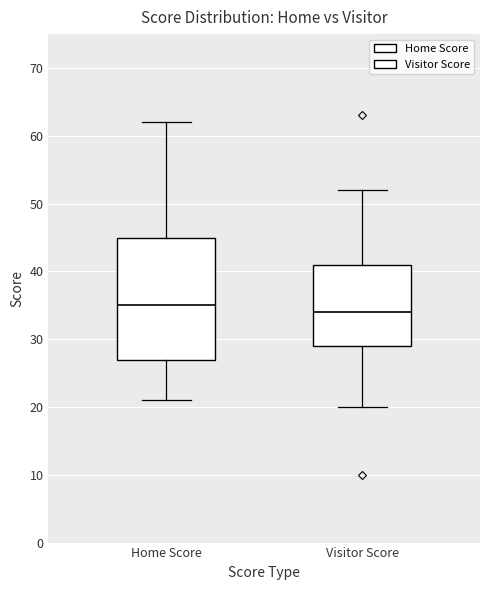

Reading left to right, read every box against the y-axis: the position of its median line, the range the box covers, and the ends of its whiskers. The values are not printed on the chart, so give them approximately, as read against the axis.

Home Score: median 35, box 27 to 45, whiskers 21 to 62
Visitor Score: median 34, box 29 to 41, whiskers 20 to 52